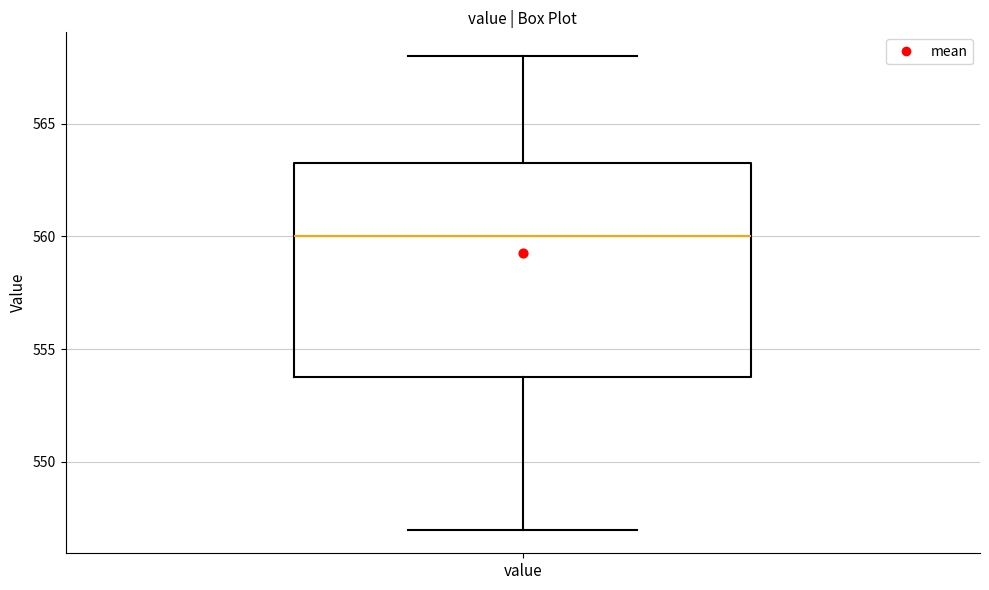

Read this box plot against the y-axis: the position of the median line, the range covered by the box, and the ends of both whiskers. The values are not printed on the chart, so give them approximately, as read against the axis.

median 560.0, box 554.0 to 563.5, whiskers 547.0 to 568.0